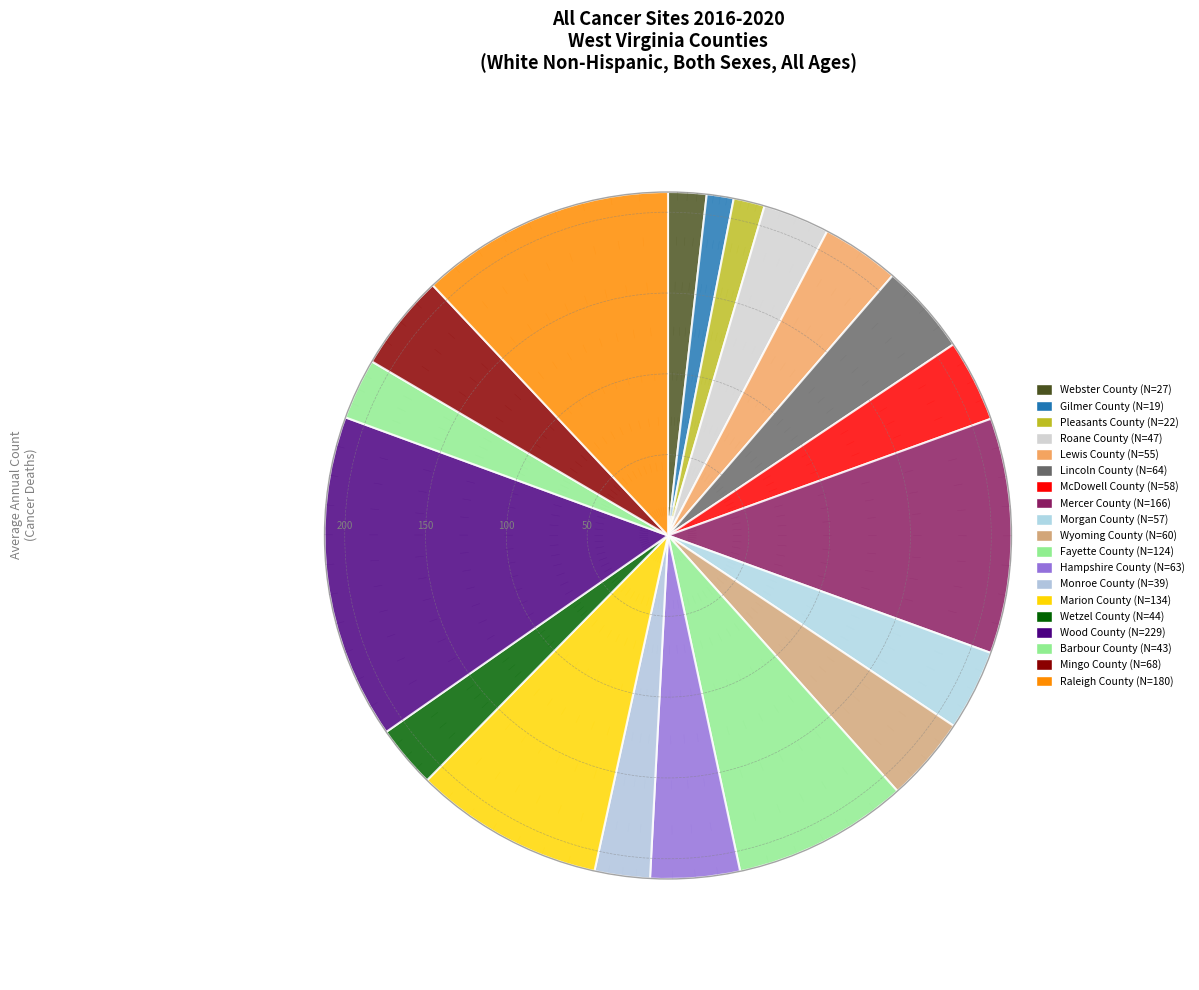

To the nearest percent, what is the combined percentage of Lincoln County and Gilmer County?

6%